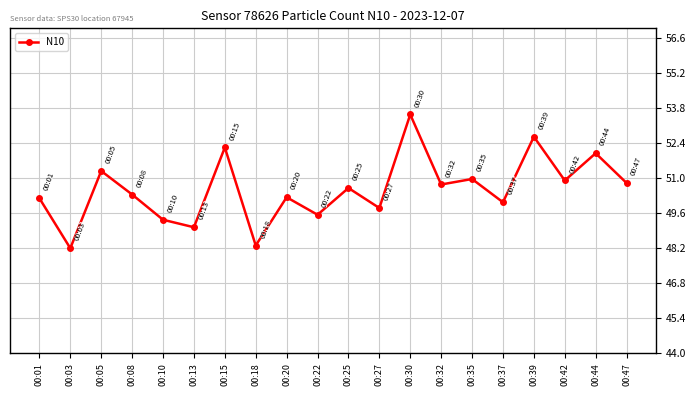

What is the ratio of the value at 00:42 to the value at 00:03?

1.1